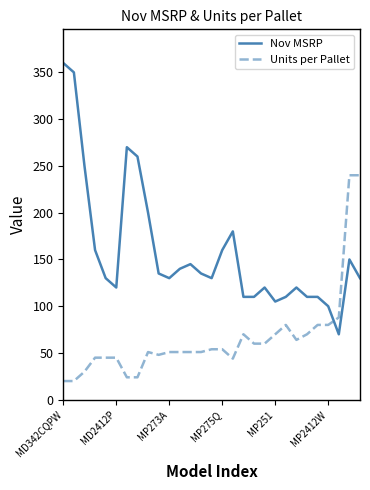

How many categories are shown in the chart?

29